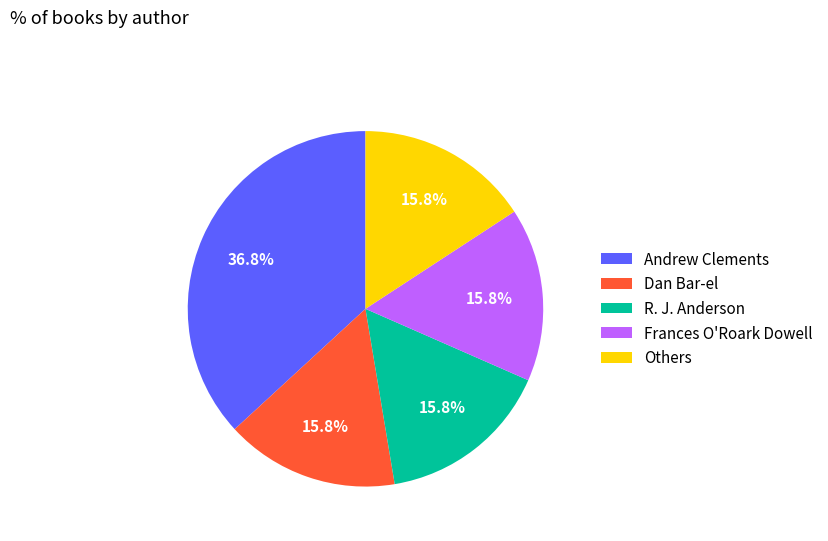

Approximately how many times larger is the value at Others compared to R. J. Anderson?

1.0